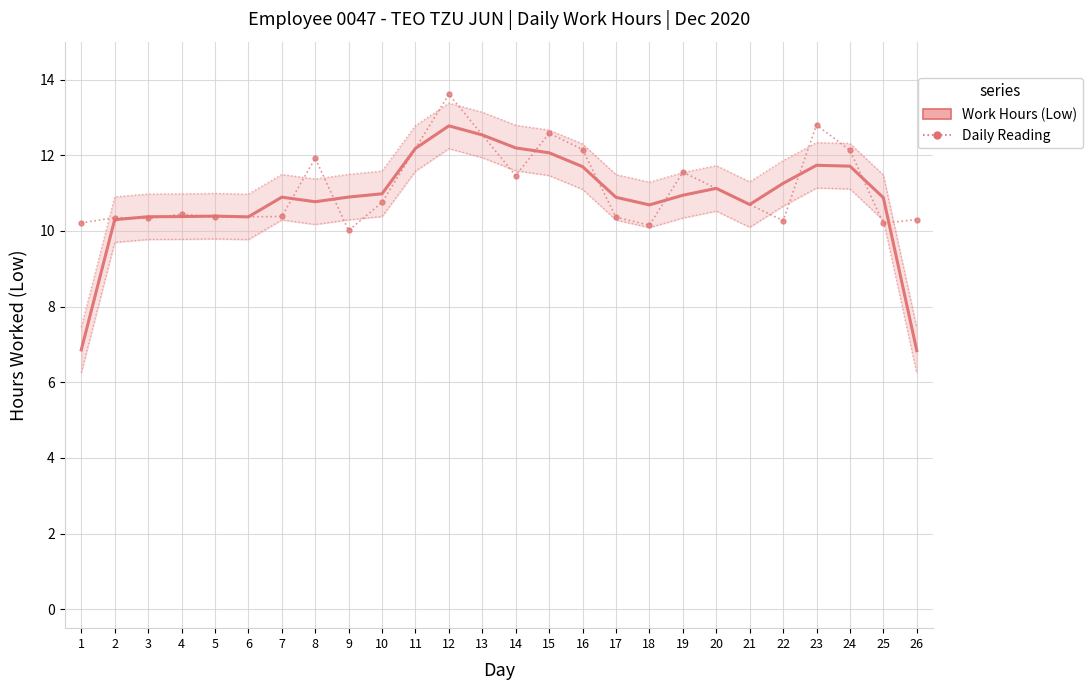

What is the maximum value shown in the chart?

13.6